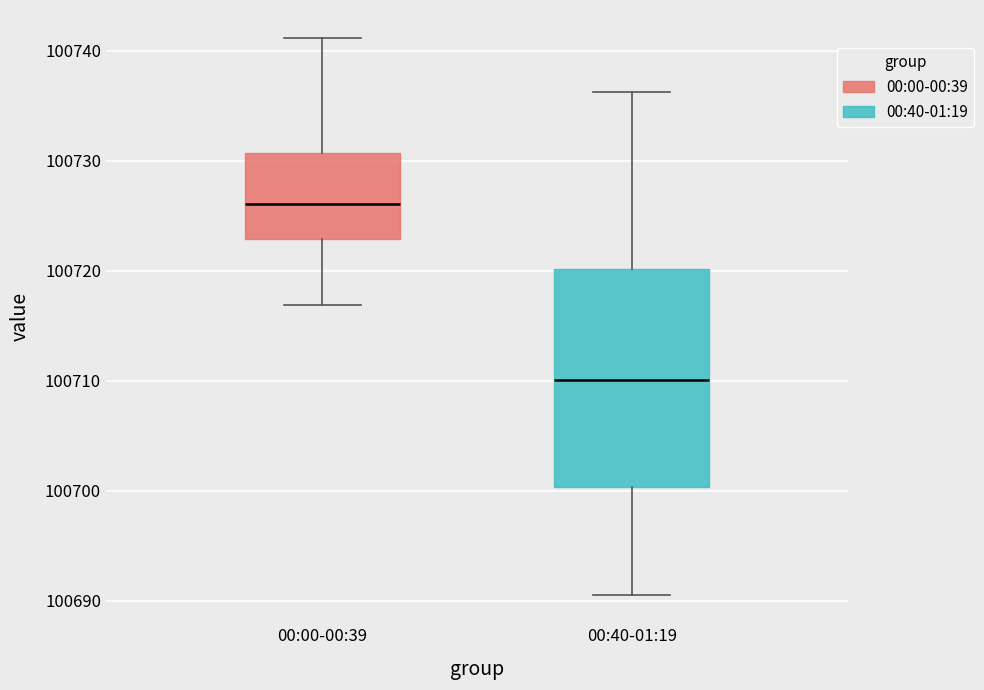

Comparing the boxes themselves (not the whiskers), which one is the tallest?

00:40-01:19